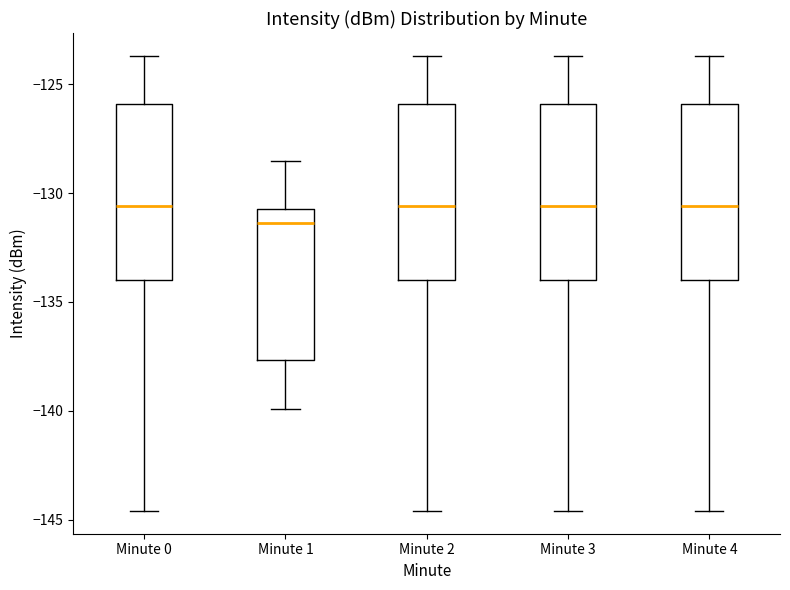

Where does the median line of the box for Minute 2 sit on the y-axis? The values are not printed on the chart, so give them approximately, as read against the axis.

-130.5